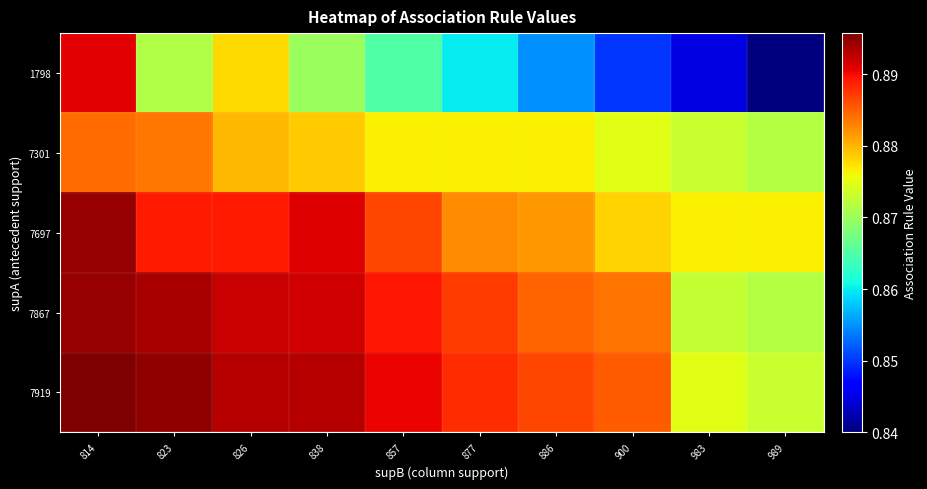

How many data points does each series have?

10